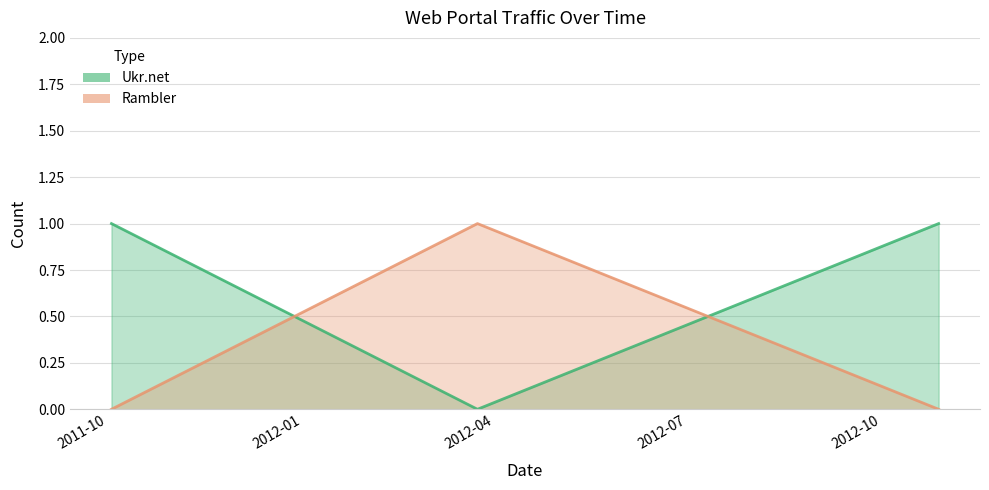

What is the sum of all Ukr.net values?

2